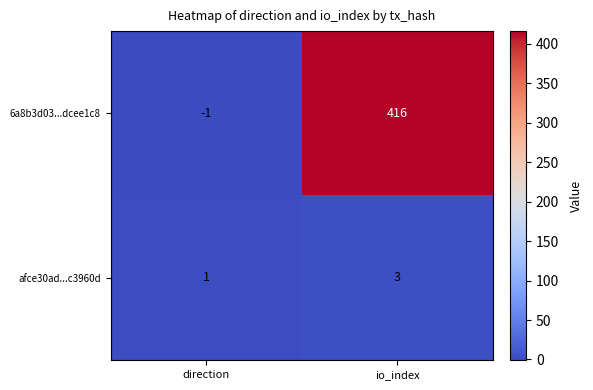

What is the maximum value shown in the chart?

416